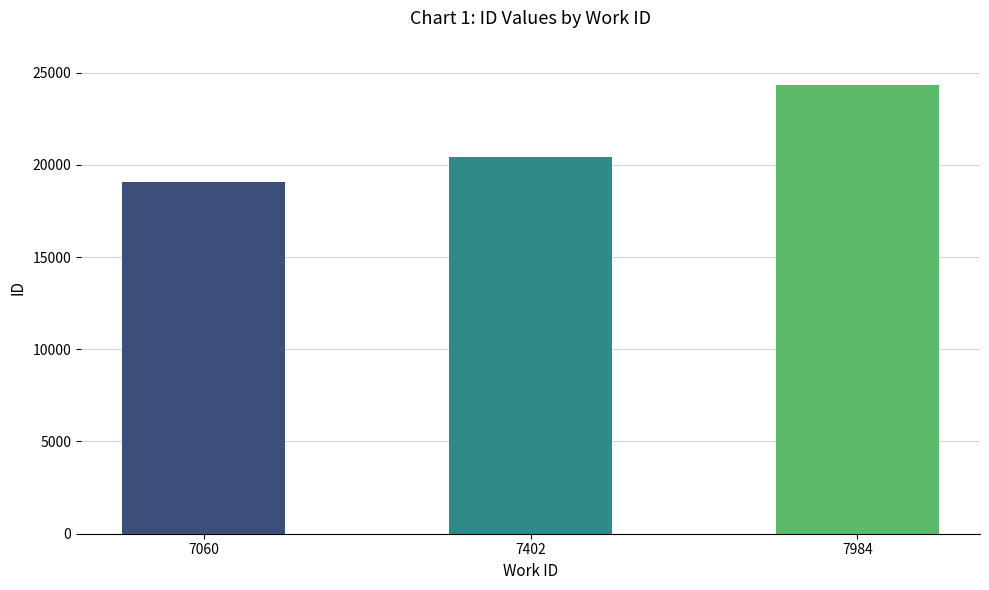

At which label is the value closest to 21692?

7402